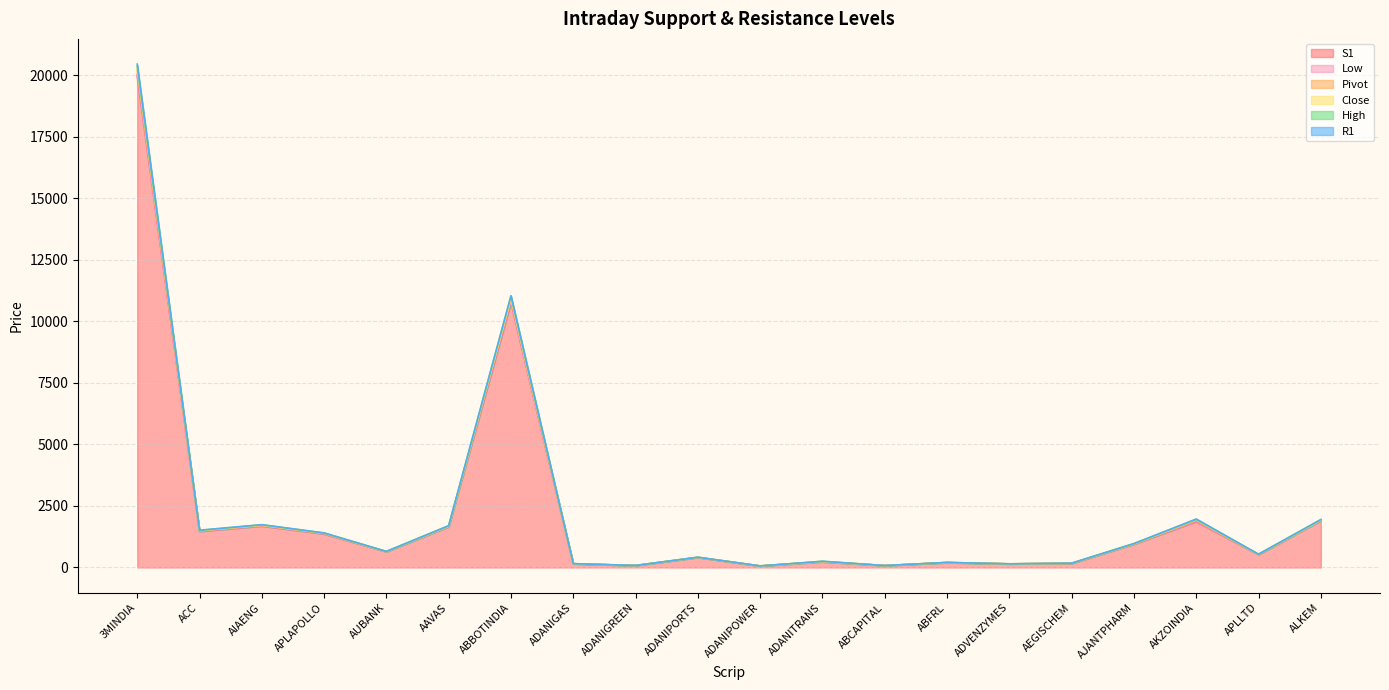

Reading left to right, what are all the values shown in this chart?

S1: 20009.8	1471.2	1688.3	1366.9	638.7	1657.5	10780.3	149.2	78.1	409.3	61.1	229.9	76.7	196.9	145.9	164.1	946.0	1875.5	521.7	1900.7
R1: 20447.8	1514.9	1738.5	1405.9	650.7	1695.2	11040.3	154.8	81.5	416.4	62.5	250.7	78.2	204.5	148.0	174.1	968.8	1971.1	537.4	1939.7
Close: 20267.7	1498.0	1714.5	1391.9	643.5	1674.0	10917.9	151.6	80.0	413.8	61.9	239.2	77.2	200.0	146.9	169.2	954.8	1935.3	528.3	1915.1
Low: 19932.0	1461.3	1686.0	1356.0	641.0	1662.3	10765.0	150.1	77.8	407.4	61.0	232.2	77.0	198.2	146.0	163.8	951.2	1851.4	524.2	1911.0
High: 20370.0	1505.0	1736.2	1395.0	653.0	1700.0	11025.0	155.7	81.2	414.5	62.4	253.0	78.5	205.8	148.2	173.8	974.0	1947.0	539.9	1950.0
Pivot: 20189.9	1488.1	1712.3	1381.0	645.9	1678.8	10902.6	152.4	79.6	411.9	61.8	241.4	77.6	201.3	147.0	168.9	960.0	1911.2	530.8	1925.4